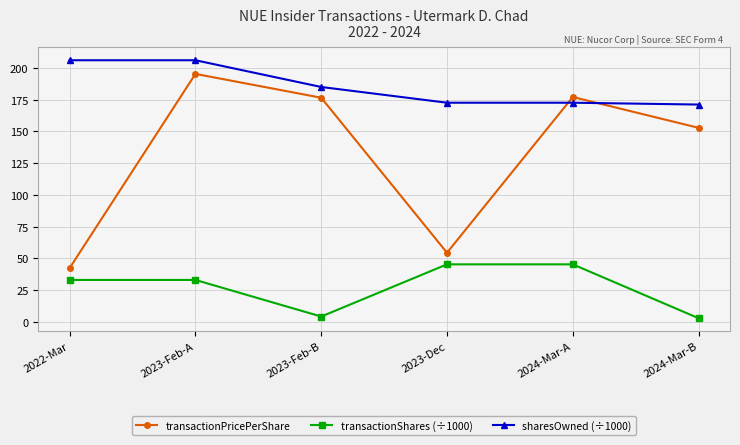

True or false: transactionShares (÷1000) and transactionPricePerShare intersect in this chart.

False